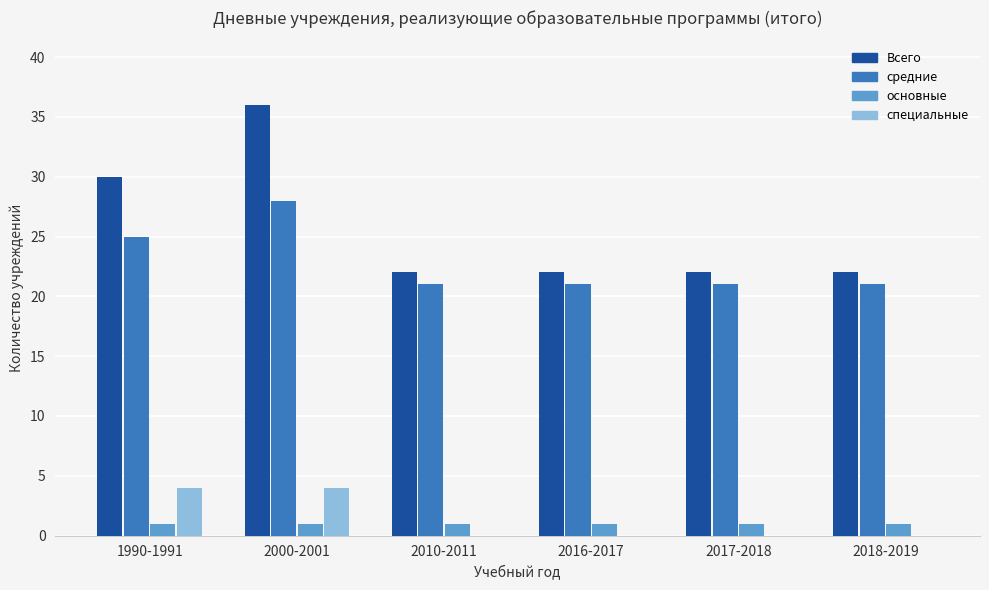

At which category does the chart reach its peak across all series?

2000-2001